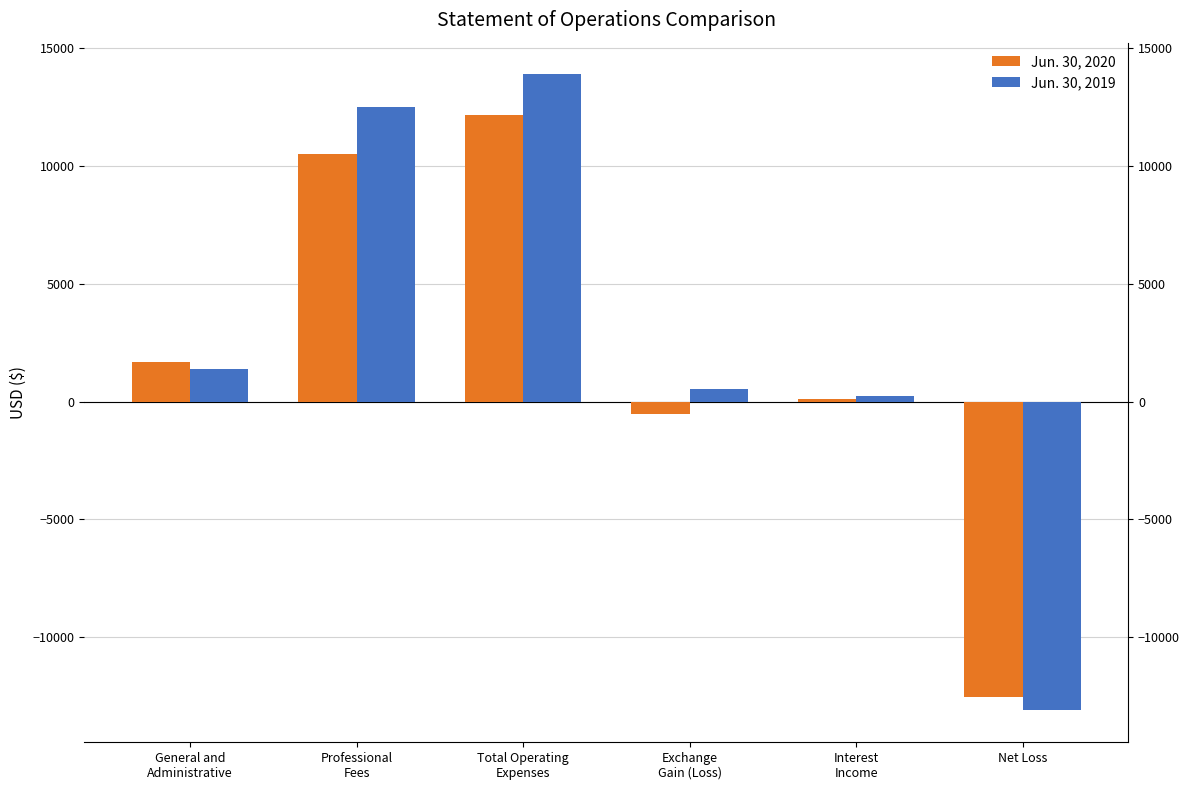

Rank the series at General and
Administrative from highest to lowest value.

Jun. 30, 2020, Jun. 30, 2019